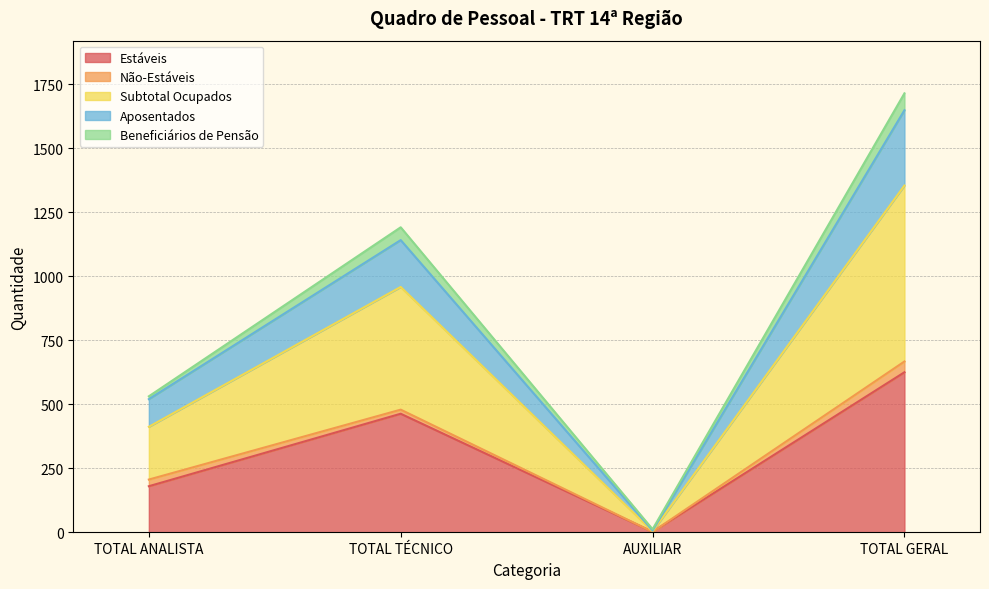

True or false: Aposentados and Estáveis intersect in this chart.

False